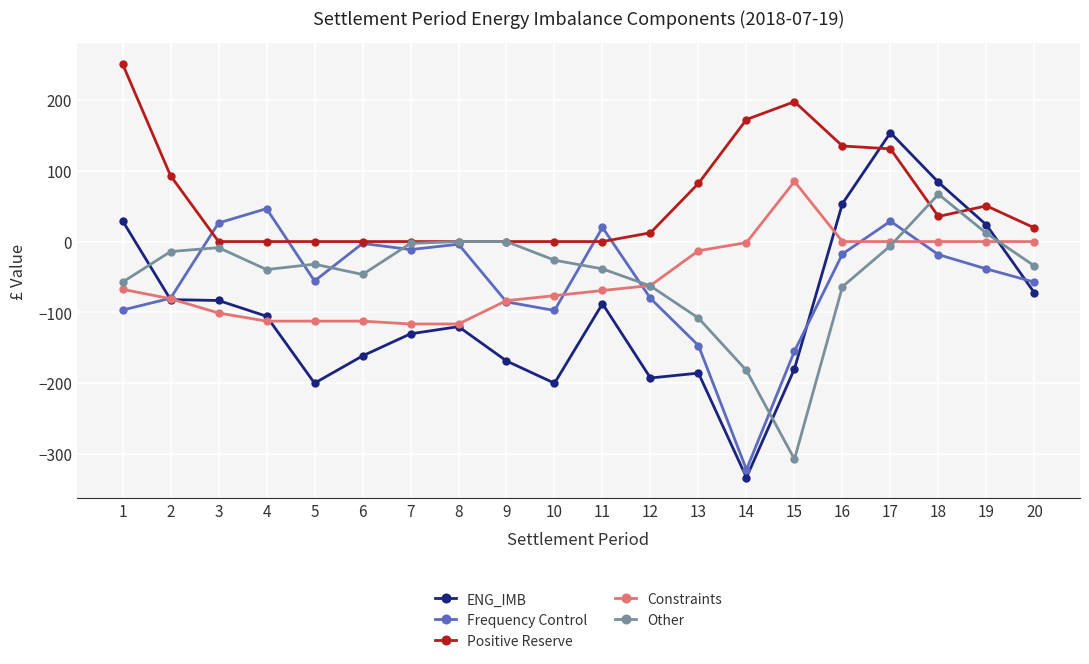

Where does the Frequency Control series first go above -38?

3